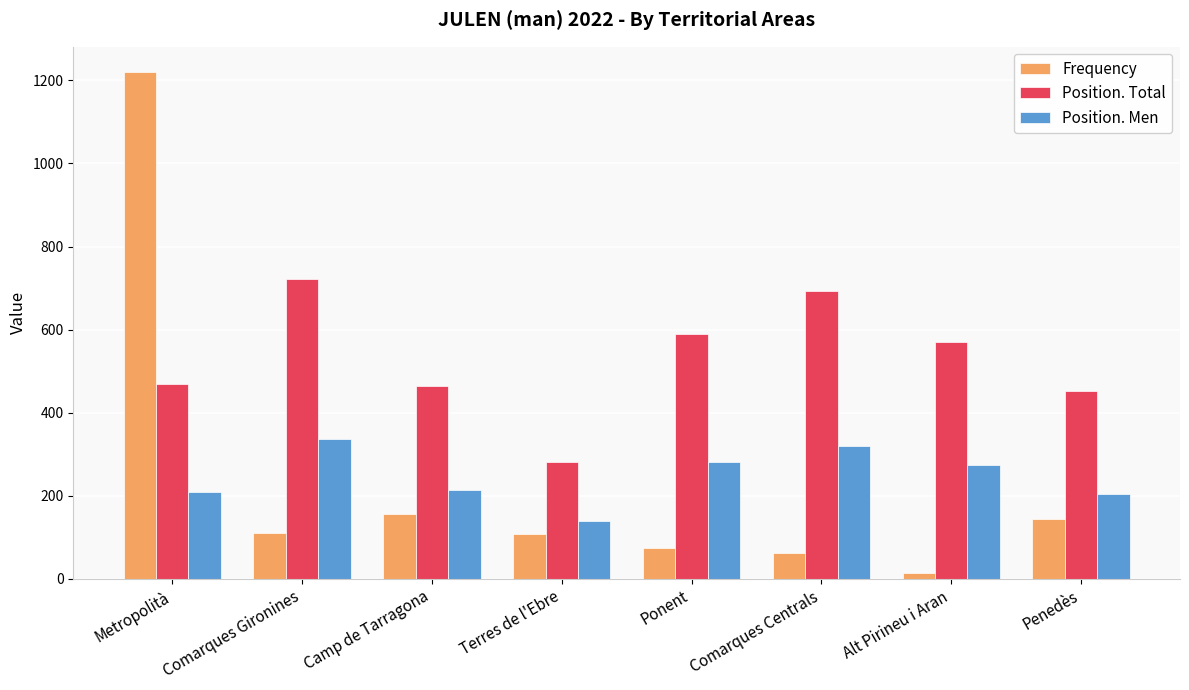

What is the value of the Frequency bar at the 3rd from the left?

155